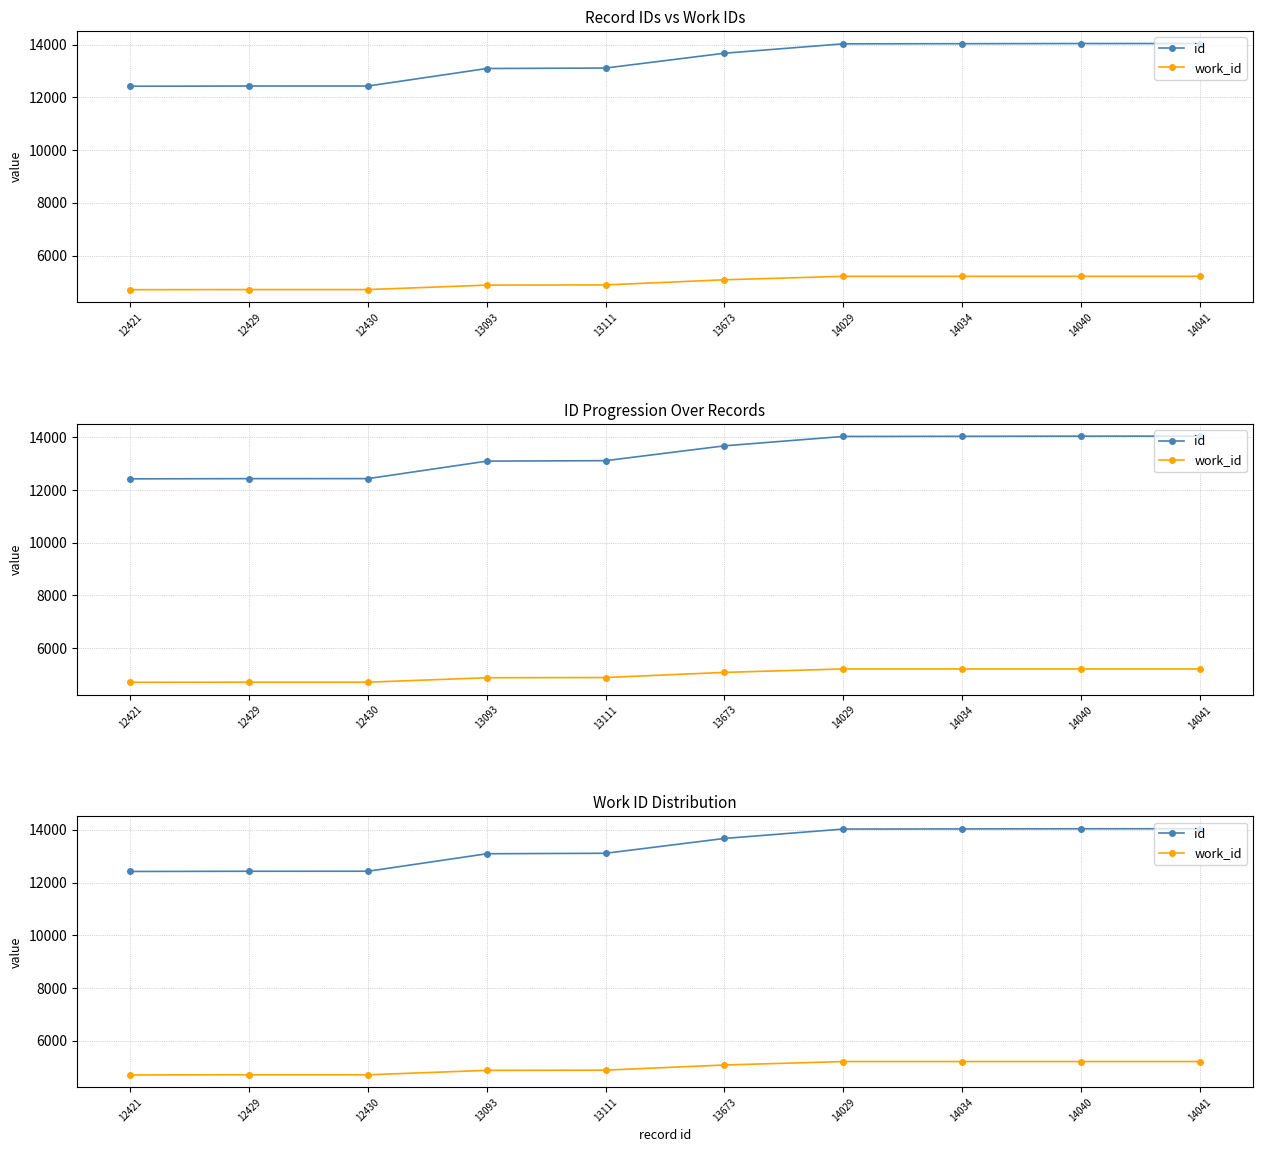

Is it true that work_id equals 4880 at 13093?

True